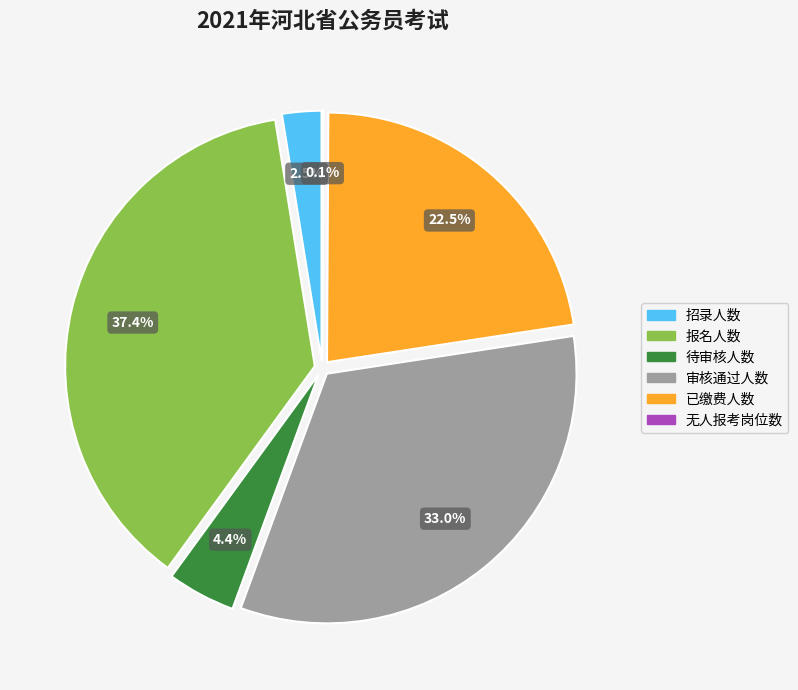

How many segments does this pie chart have?

6